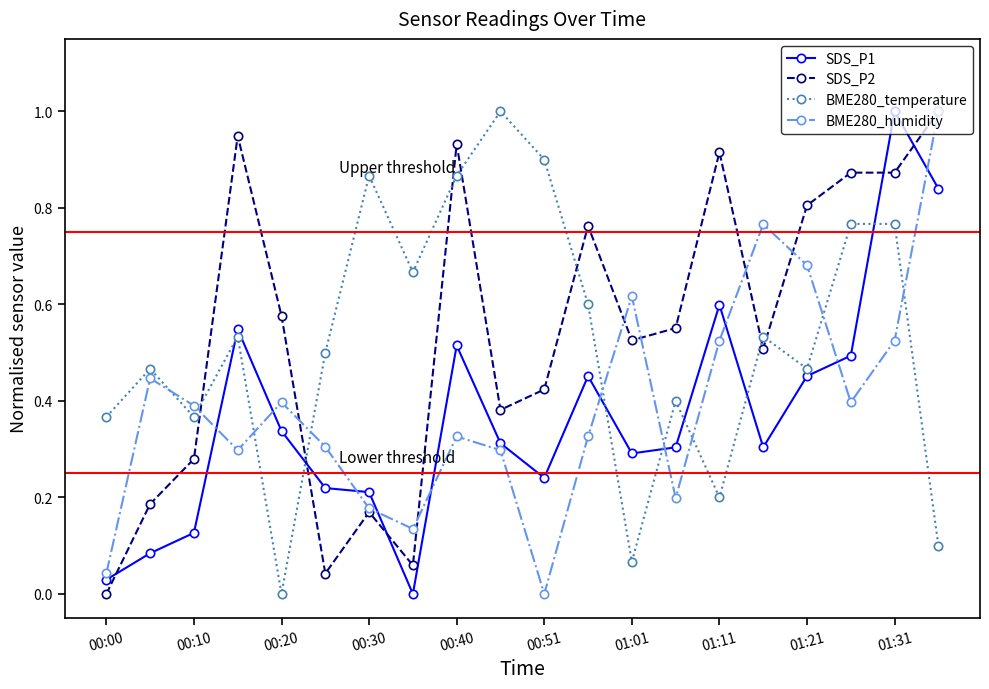

What is the maximum value shown in the chart?

1.0